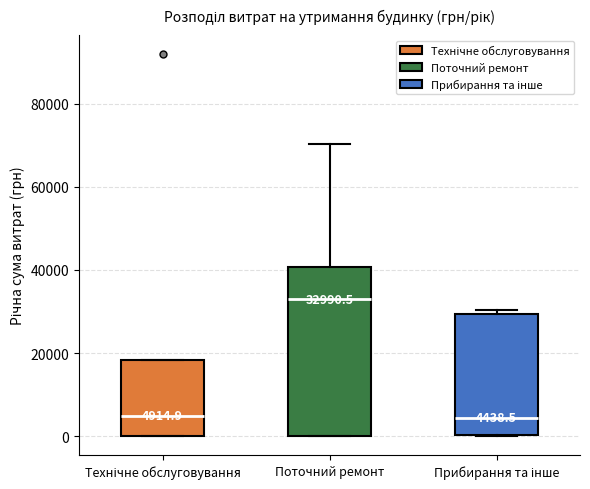

Which box is the tallest, from its lower edge to its upper edge?

Поточний ремонт